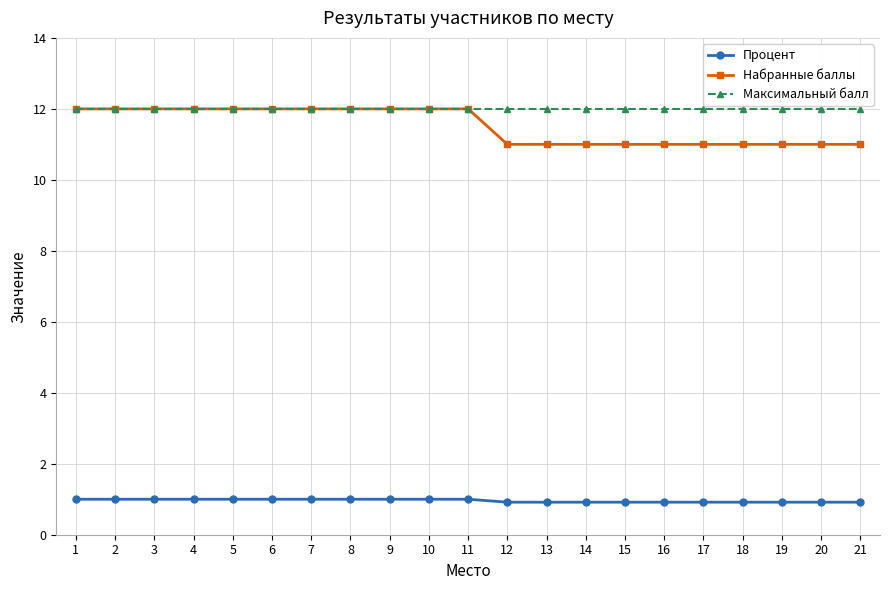

The Максимальный балл series shows 12.0 at 13. True or false?

True